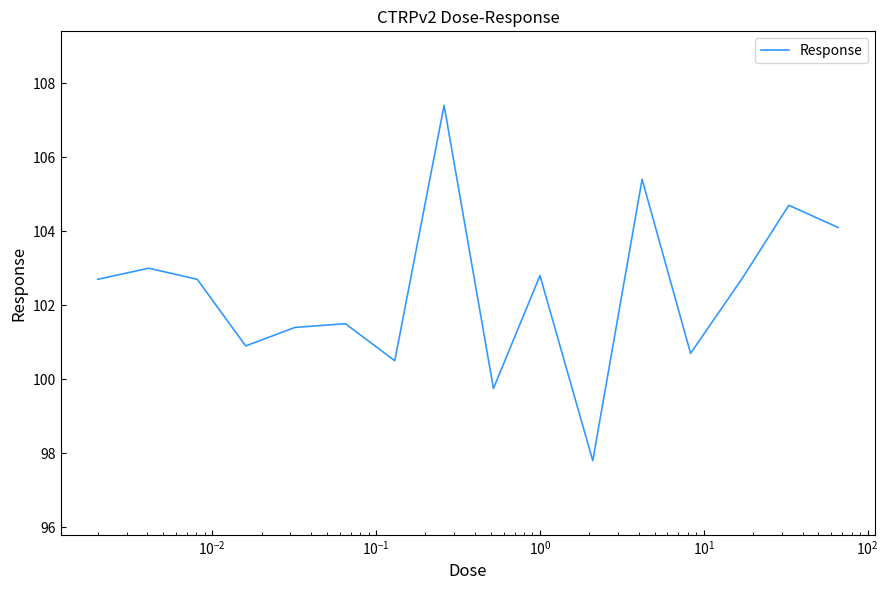

What is the smallest value displayed?

97.8